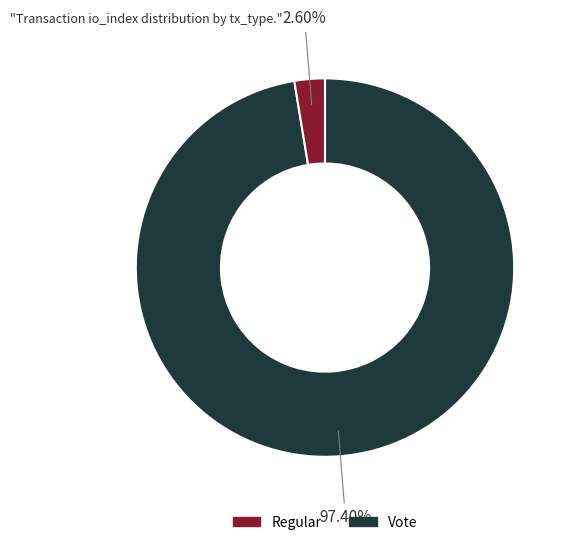

Which has a higher value, Regular or Vote?

Regular